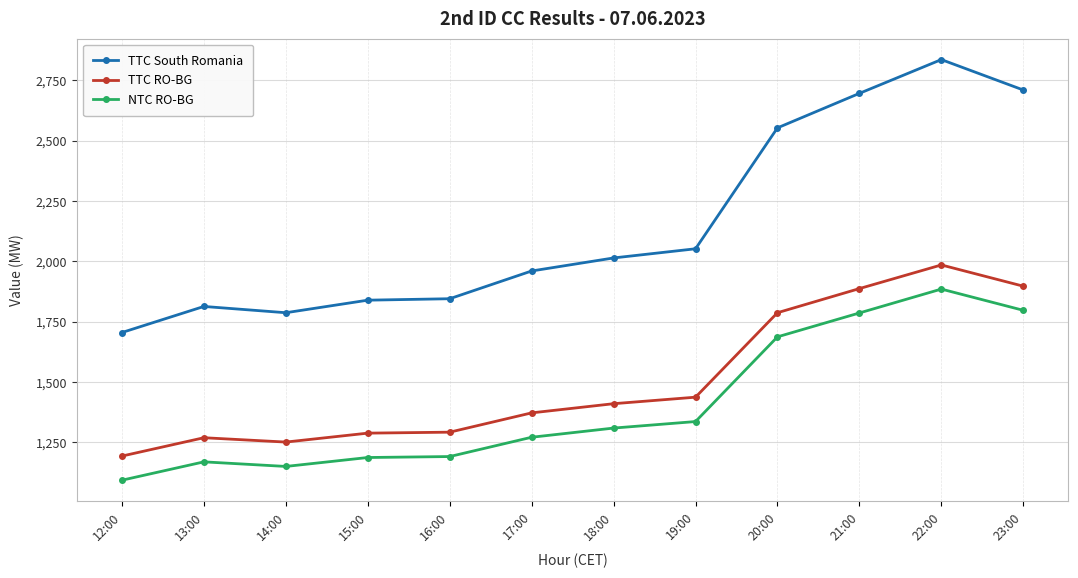

What is the smallest value displayed?

1093